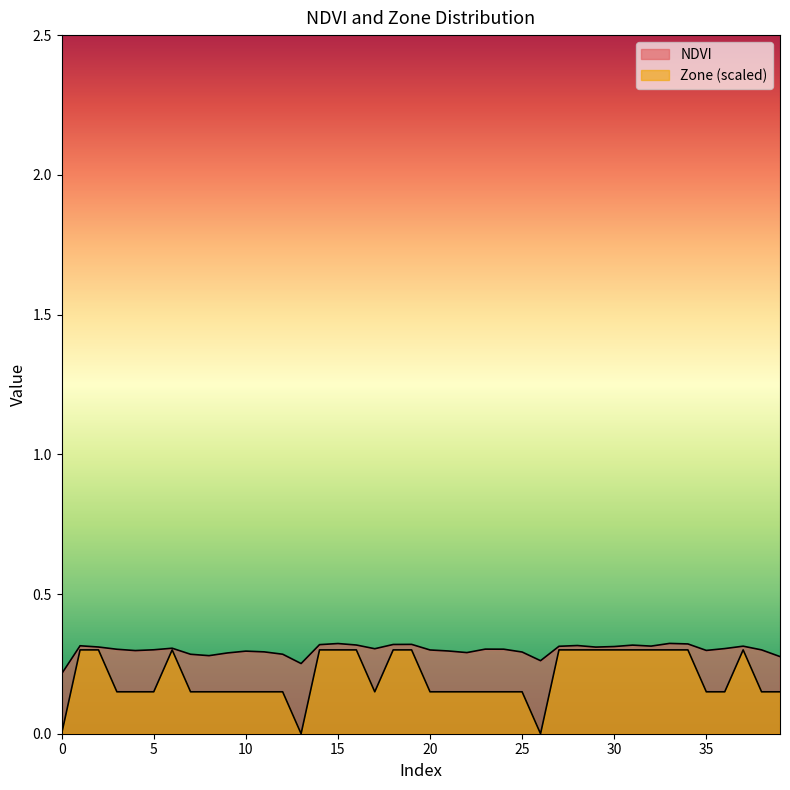

Reading right to left, transcribe all the data shown in this chart.

NDVI: 39=0.3	38=0.3	37=0.3	36=0.3	35=0.3	34=0.3	33=0.3	32=0.3	31=0.3	30=0.3	29=0.3	28=0.3	27=0.3	26=0.3	25=0.3	24=0.3	23=0.3	22=0.3	21=0.3	20=0.3	19=0.3	18=0.3	17=0.3	16=0.3	15=0.3	14=0.3	13=0.3	12=0.3	11=0.3	10=0.3	9=0.3	8=0.3	7=0.3	6=0.3	5=0.3	4=0.3	3=0.3	2=0.3	1=0.3	0=0.2
Zone: 39=0.1	38=0.1	37=0.3	36=0.1	35=0.1	34=0.3	33=0.3	32=0.3	31=0.3	30=0.3	29=0.3	28=0.3	27=0.3	26=0.0	25=0.1	24=0.1	23=0.1	22=0.1	21=0.1	20=0.1	19=0.3	18=0.3	17=0.1	16=0.3	15=0.3	14=0.3	13=0.0	12=0.1	11=0.1	10=0.1	9=0.1	8=0.1	7=0.1	6=0.3	5=0.1	4=0.1	3=0.1	2=0.3	1=0.3	0=0.0